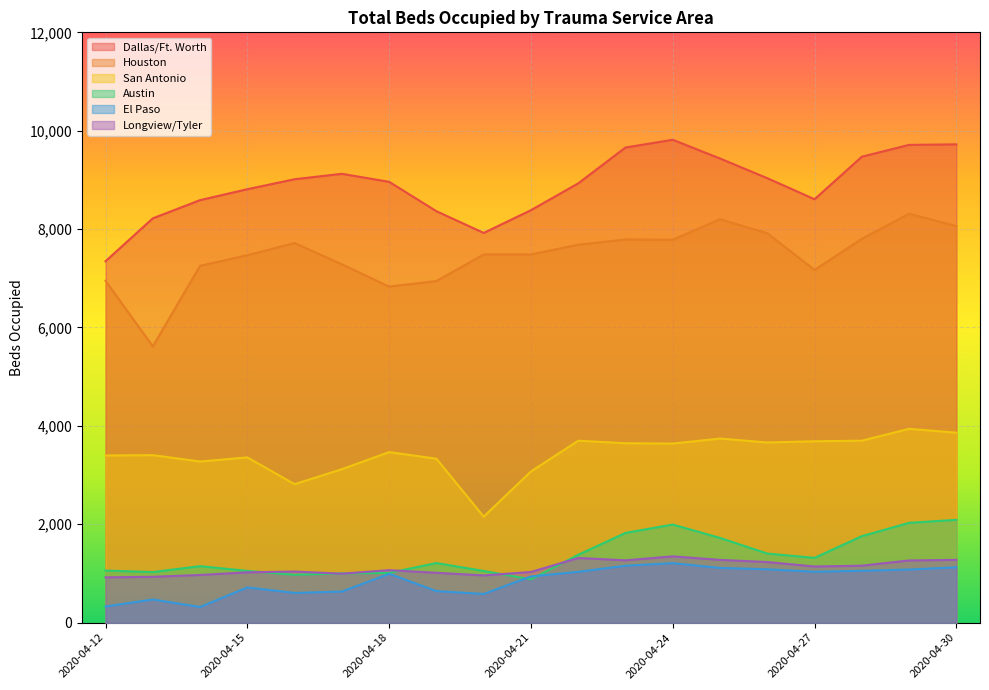

Which series has the largest total across all categories?

Dallas/Ft. Worth